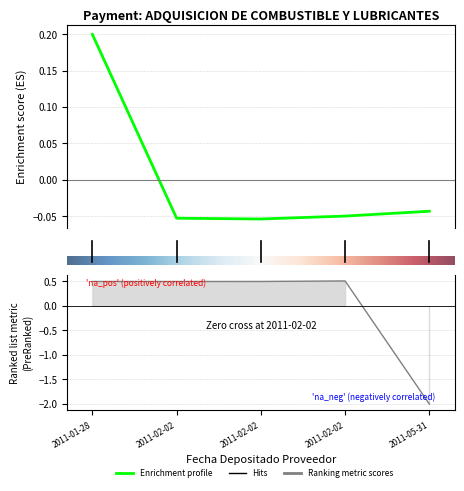

How many lines are shown in the chart?

2